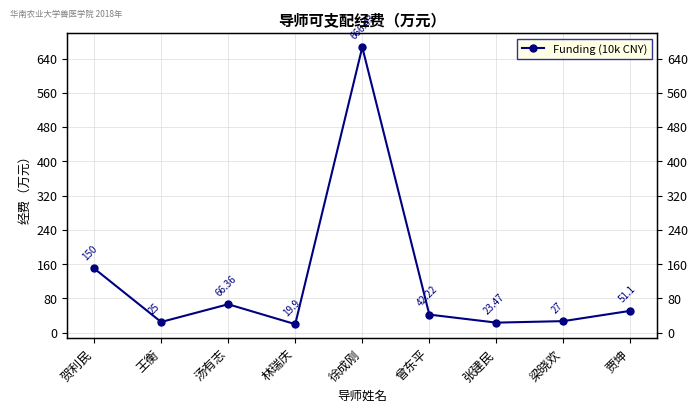

How many categories are shown in the chart?

9